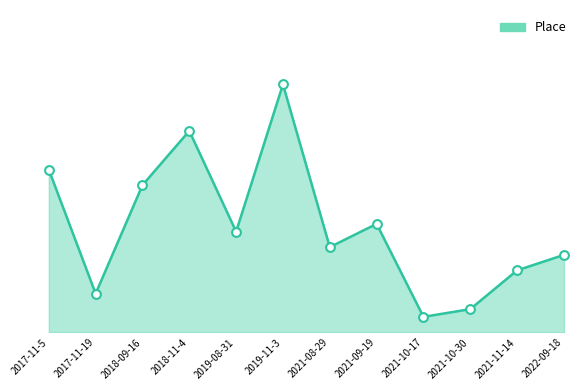

Which has a higher value, 2019-11-3 or 2021-09-19?

2019-11-3